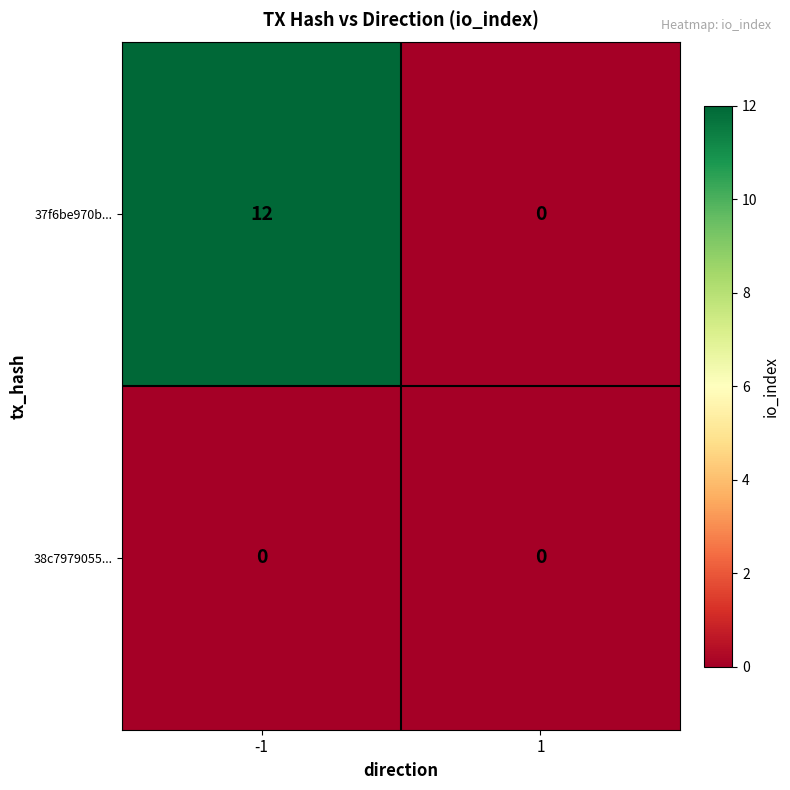

Read the 37f6be970b... value at -1, to the nearest 10.

10